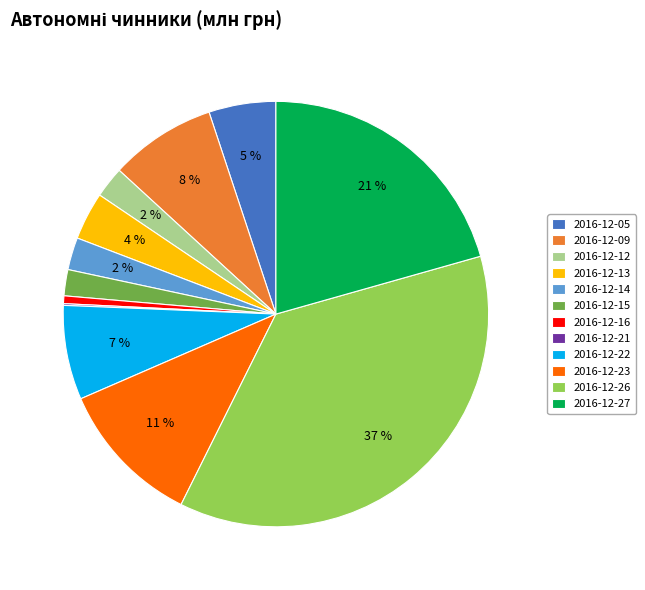

To the nearest percent, what is the combined percentage of 2016-12-12 and 2016-12-26?

39%